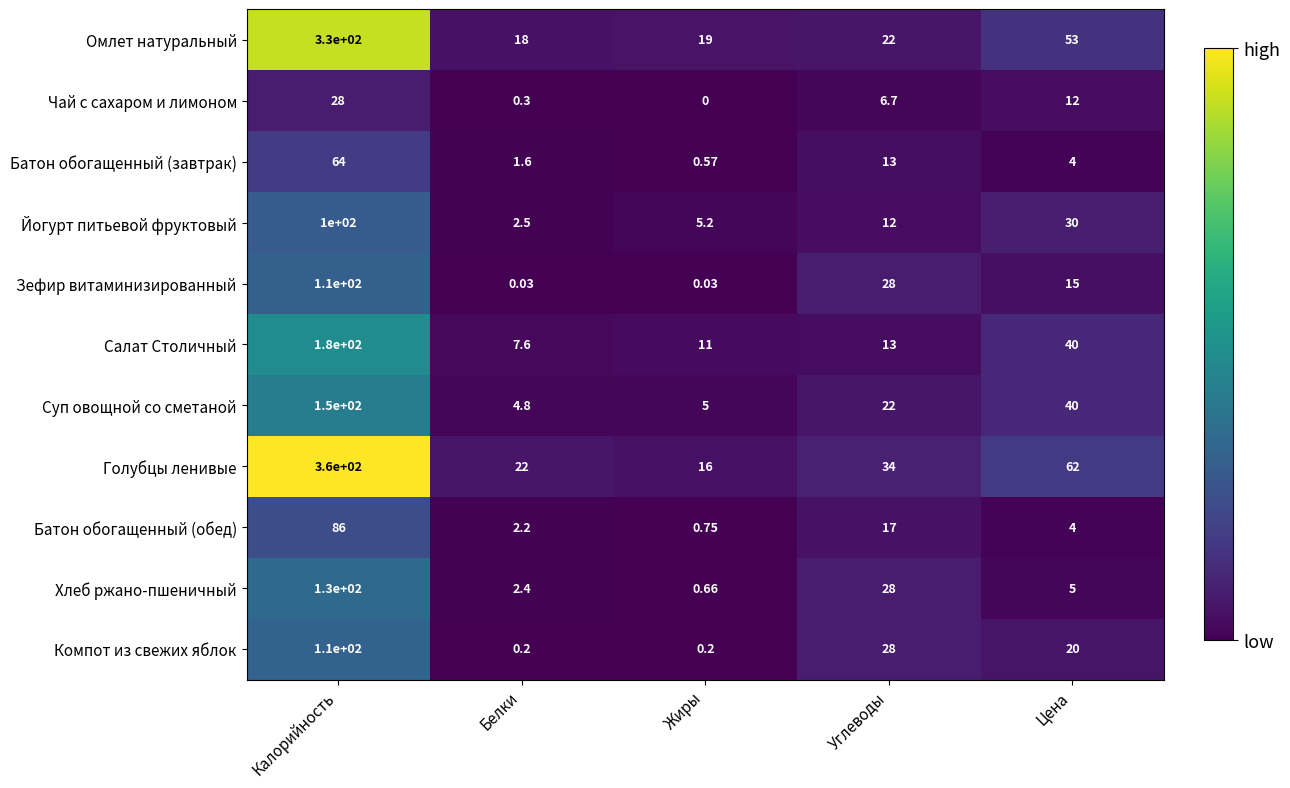

Which series has the largest total across all categories?

Голубцы ленивые